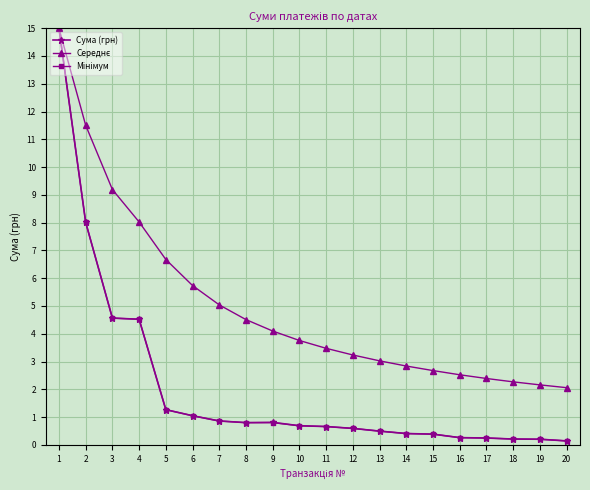

The Сума (грн) series shows 1.5 at 6. True or false?

False